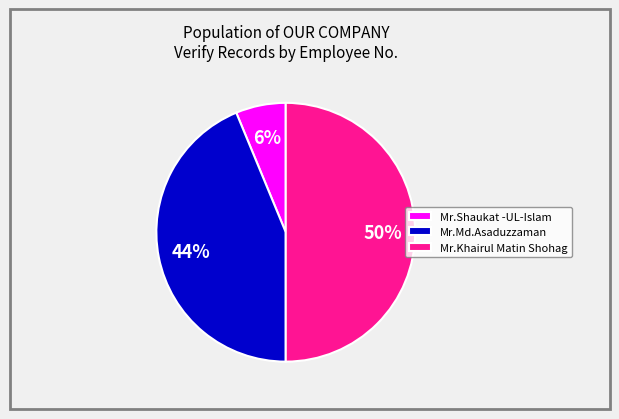

True or false: Mr.Shaukat -UL-Islam accounts for 6% of the total.

True